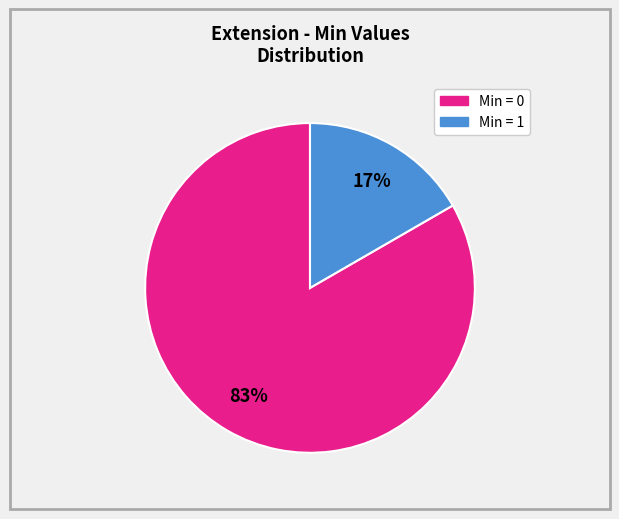

Is there any slice that represents more than half of the pie?

Yes